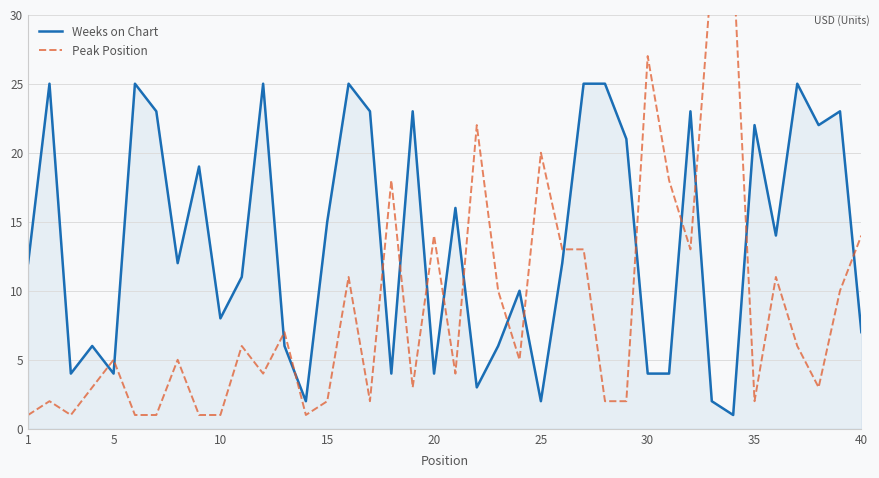

What is the maximum value for Weeks on Chart?

25